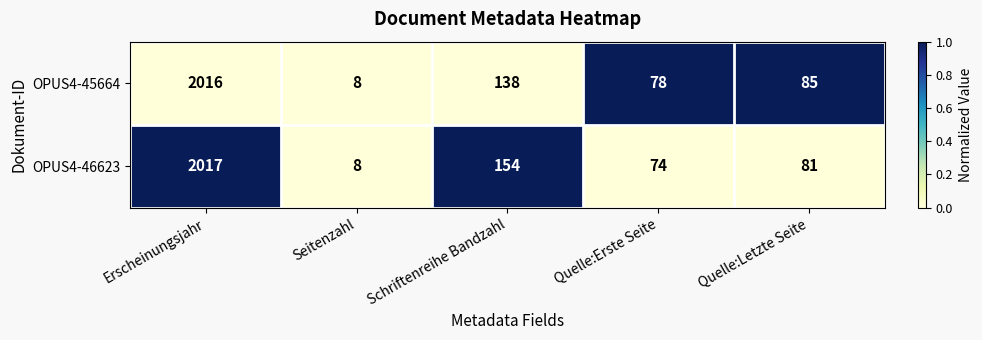

Read the OPUS4-45664 value at Schriftenreihe Bandzahl.

138